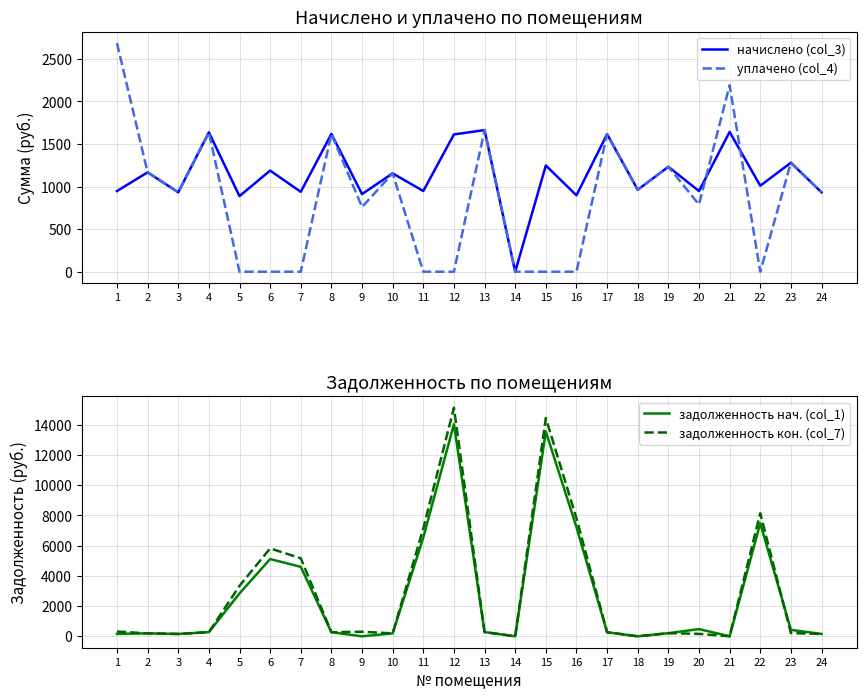

What is the sum of all начислено (col_3) values?

27374.9